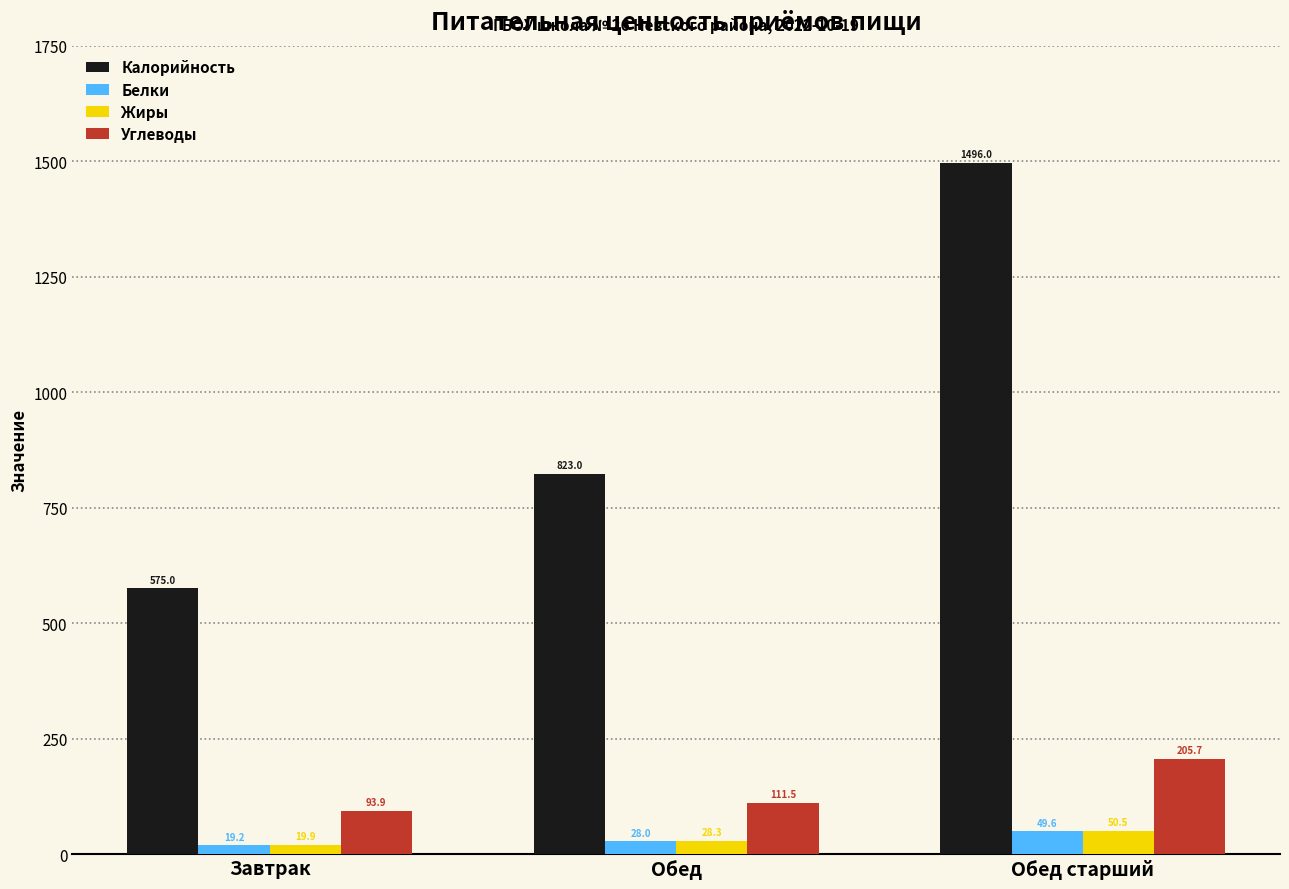

What is the maximum value for Белки?

49.6